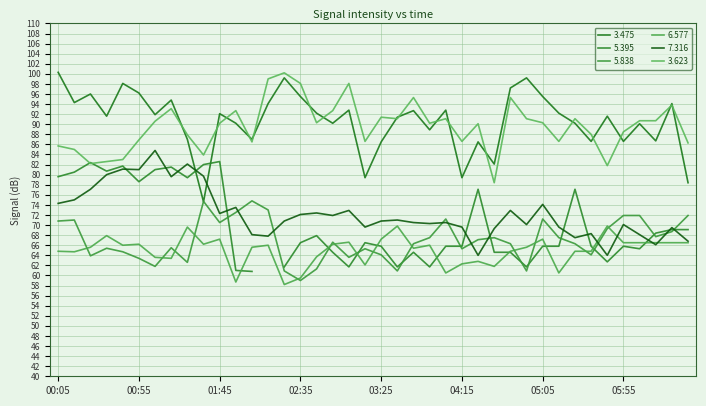

What is the spread (max minus min) of values at 00:25?

32.1